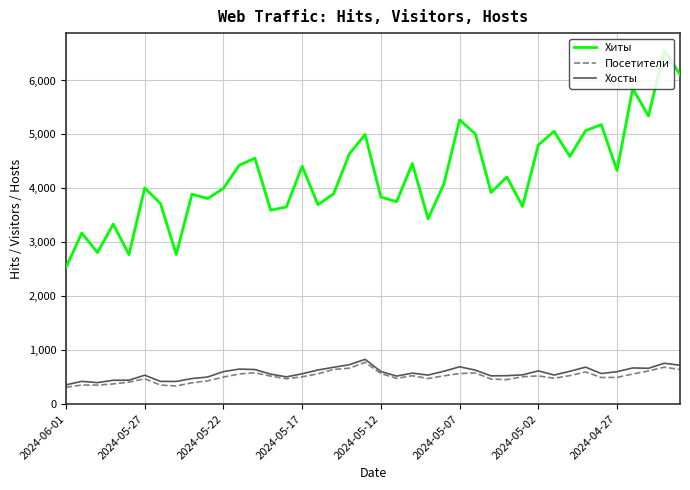

Which series has the widest spread of values?

Хиты